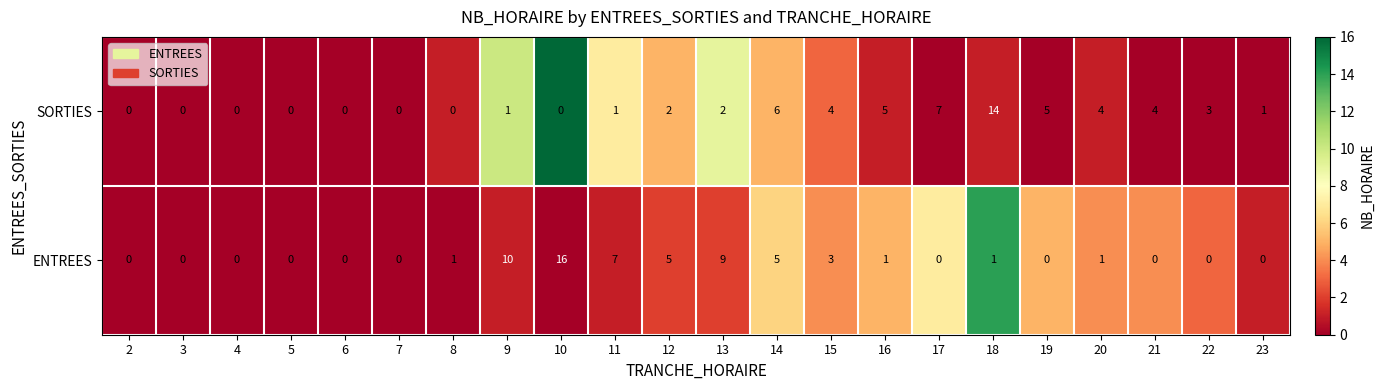

Rank the series at 8 from lowest to highest value.

SORTIES, ENTREES